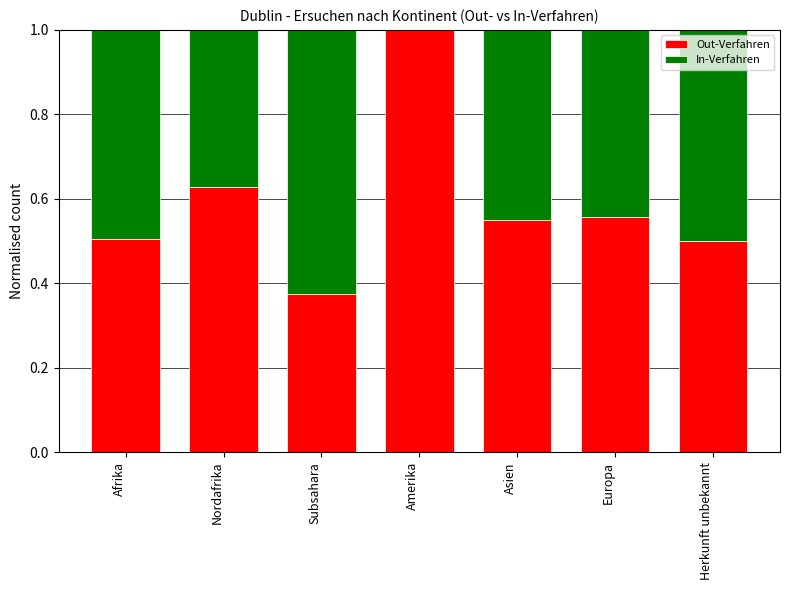

What is the total value across all series at Subsahara?

1.0